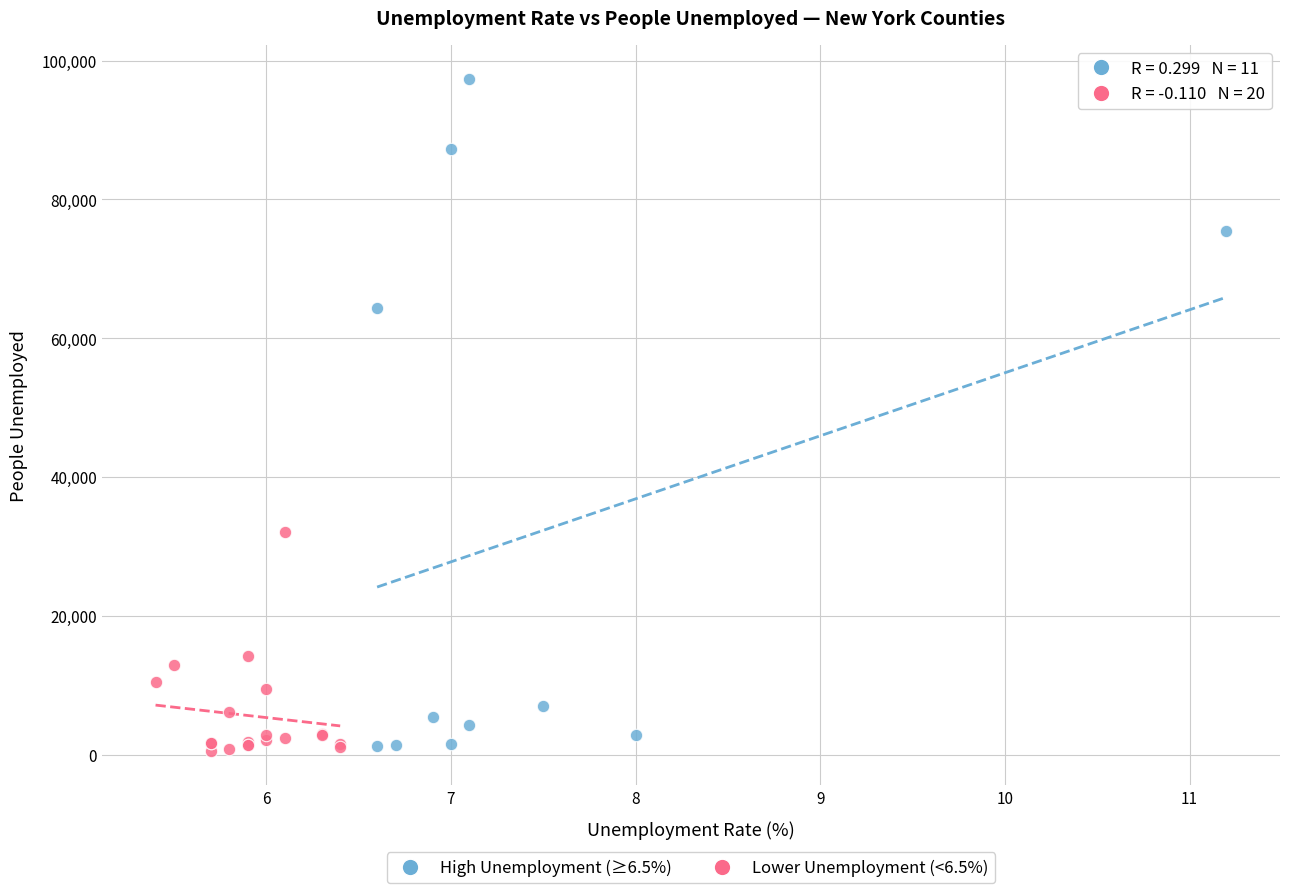

Which series contains the highest Y value?

High Unemployment (≥6.5%)